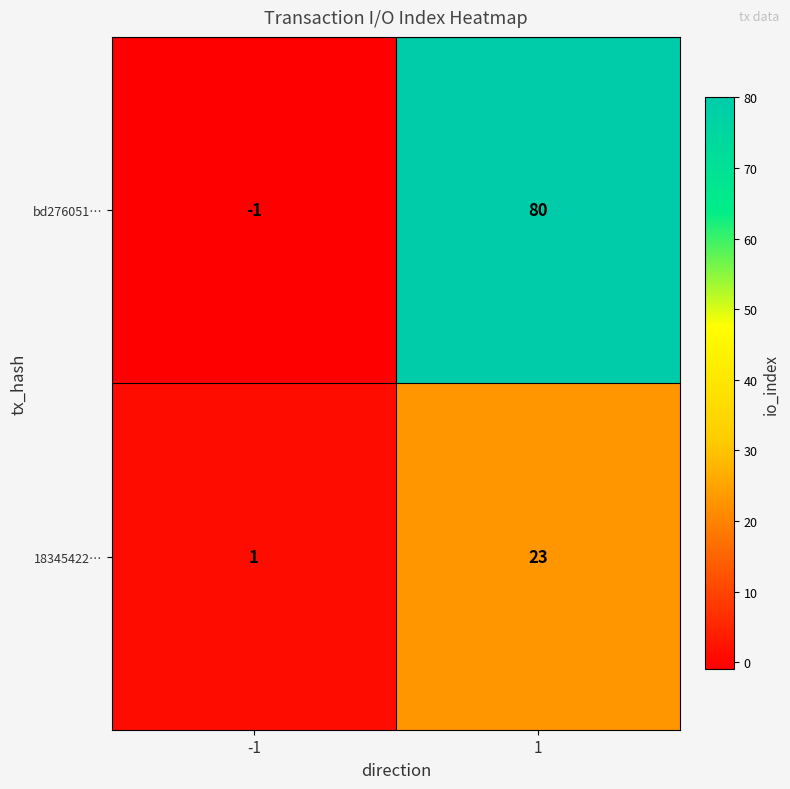

The bd276051… series shows 134 at 1. True or false?

False